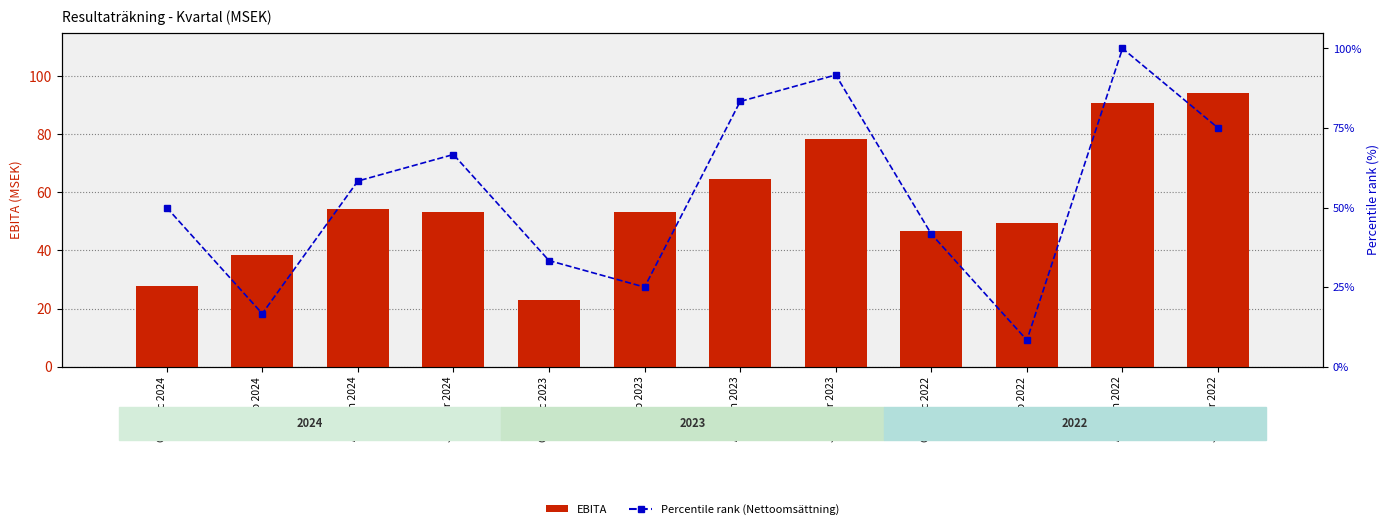

The EBITA (bar series) series shows 69.9 at Okt-Dec 2022. True or false?

False